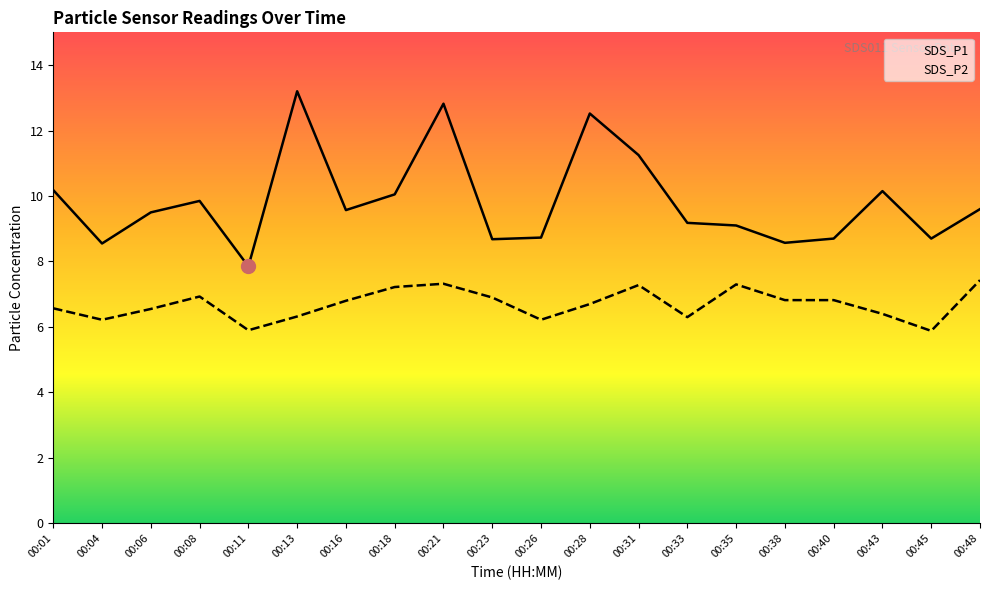

At which category is the sum across all series the highest?

00:21